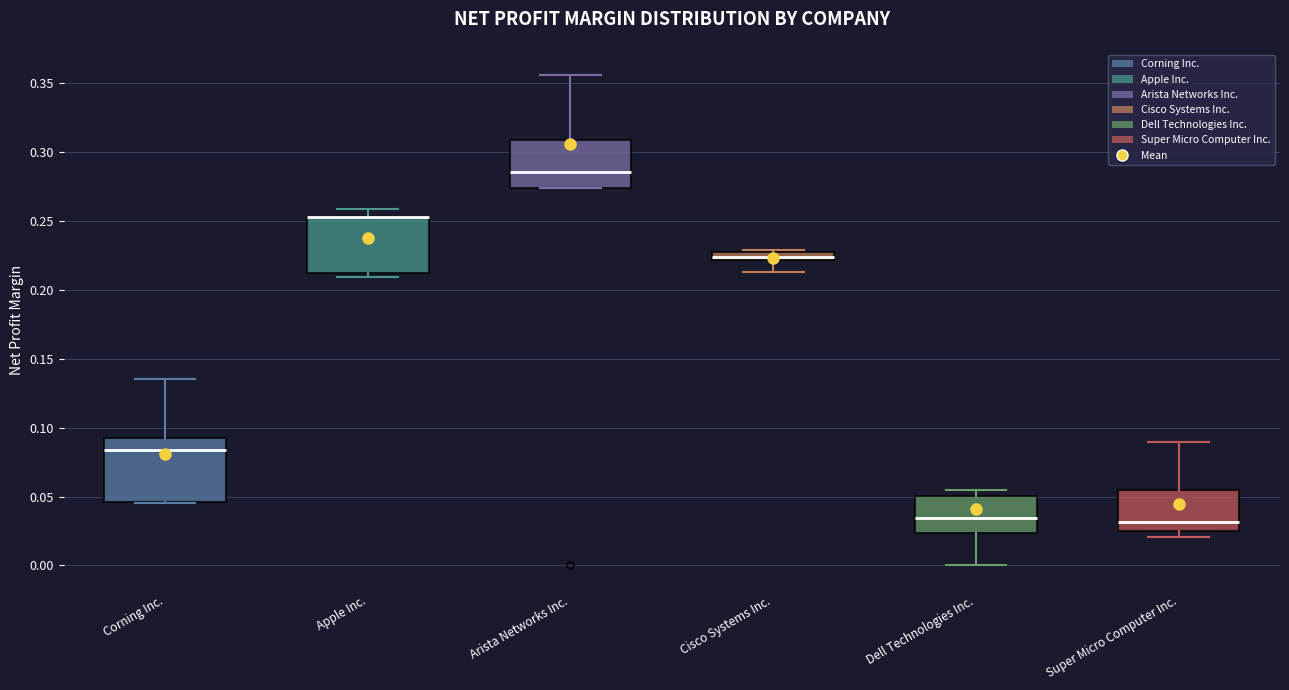

Where does the upper whisker of the box for Super Micro Computer Inc. end on the y-axis? The values are not printed on the chart, so give them approximately, as read against the axis.

0.090